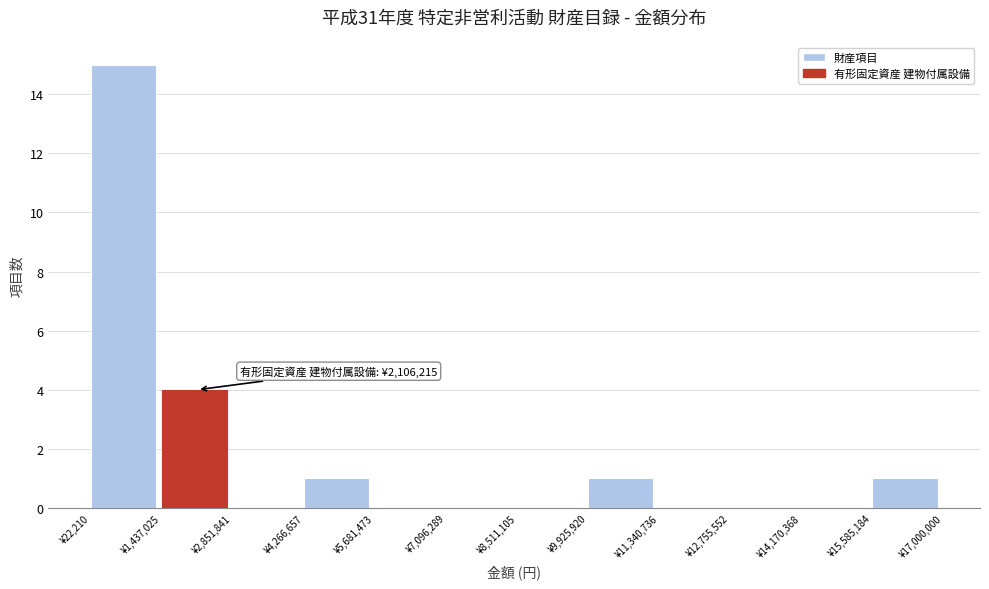

Which range on the x-axis has the tallest bar?

0 to 1400000